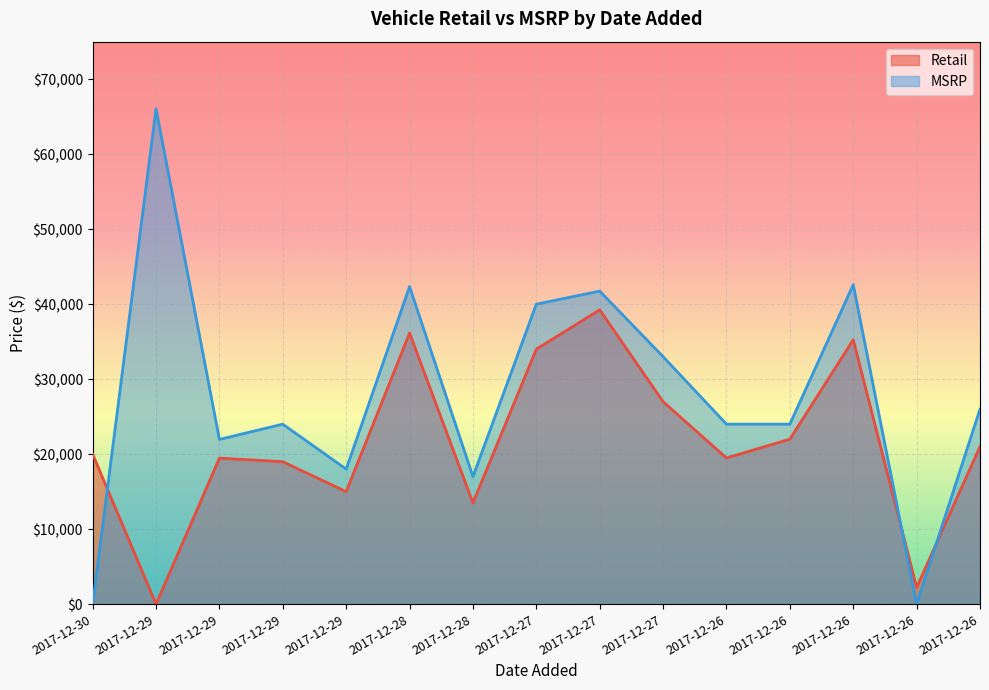

How many intersections are there between Retail and MSRP?

3